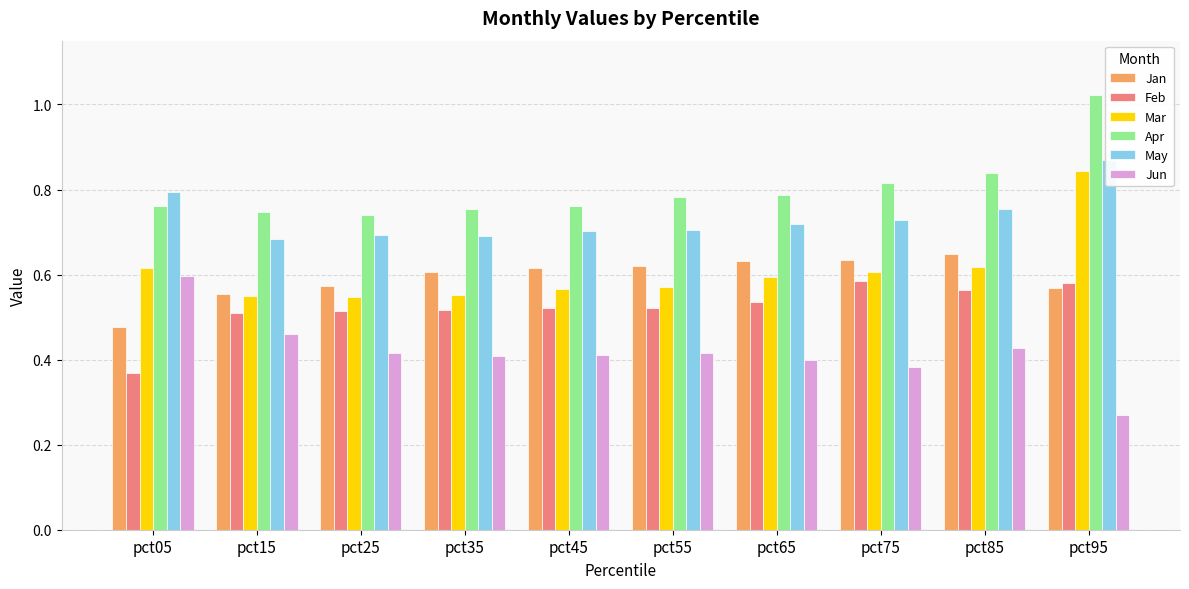

Between pct45 and pct85, which is larger?

pct85